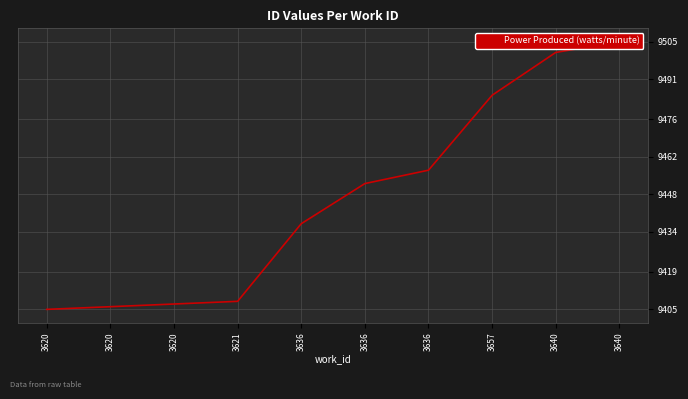

Which has a higher value, 3640 or 3620?

3640